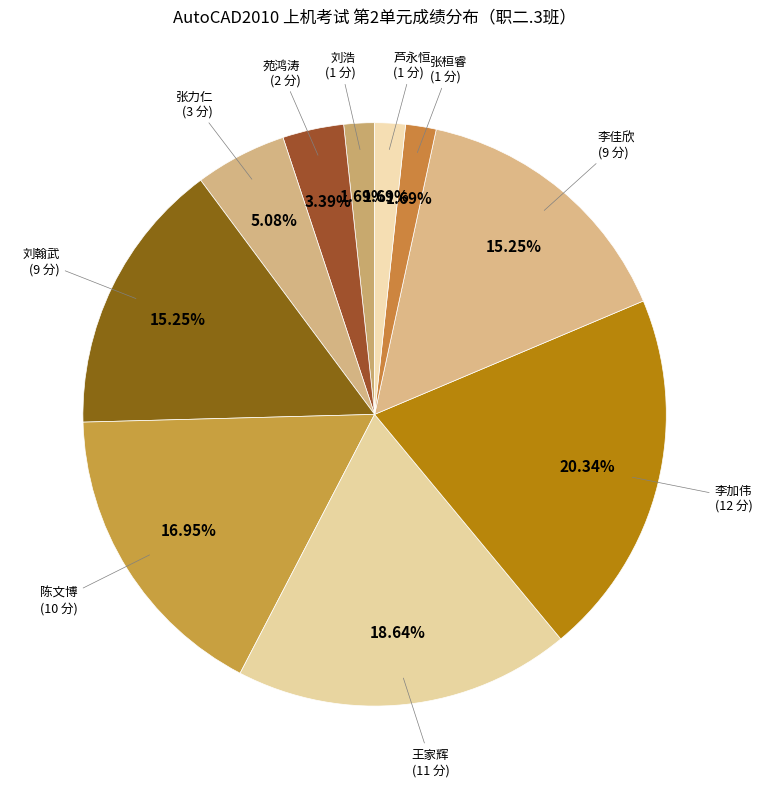

How many segments does this pie chart have?

10